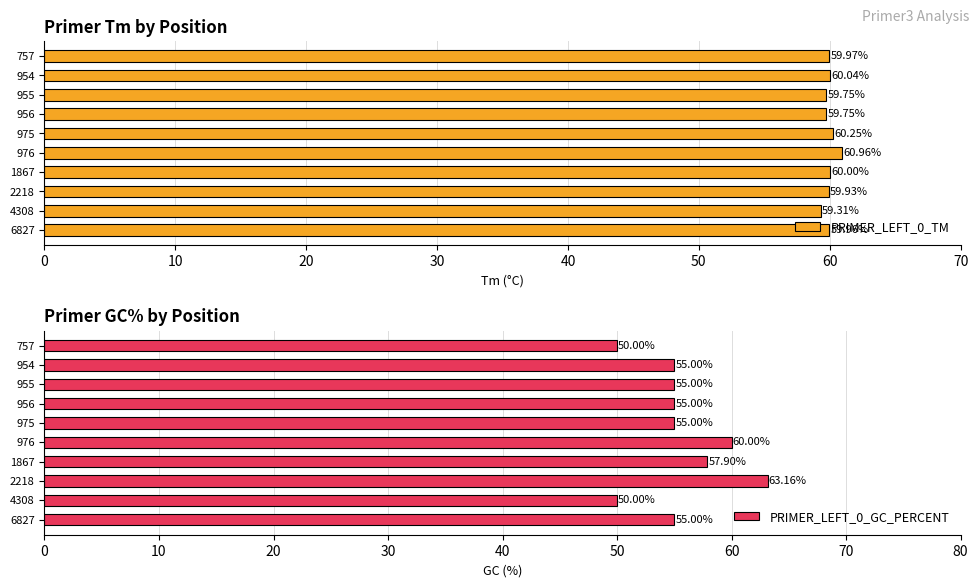

What is the sum of all PRIMER_LEFT_0_GC_PERCENT values?

556.1